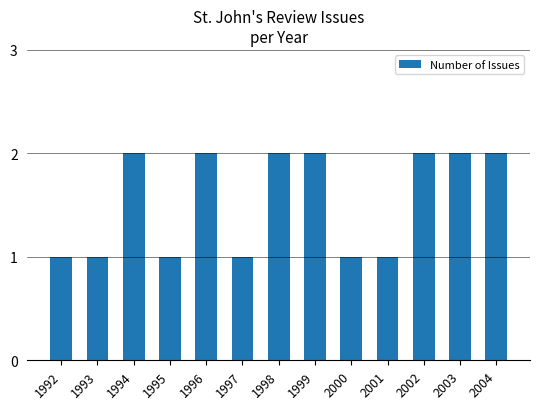

What is the value of the 13th bar from the left?

2